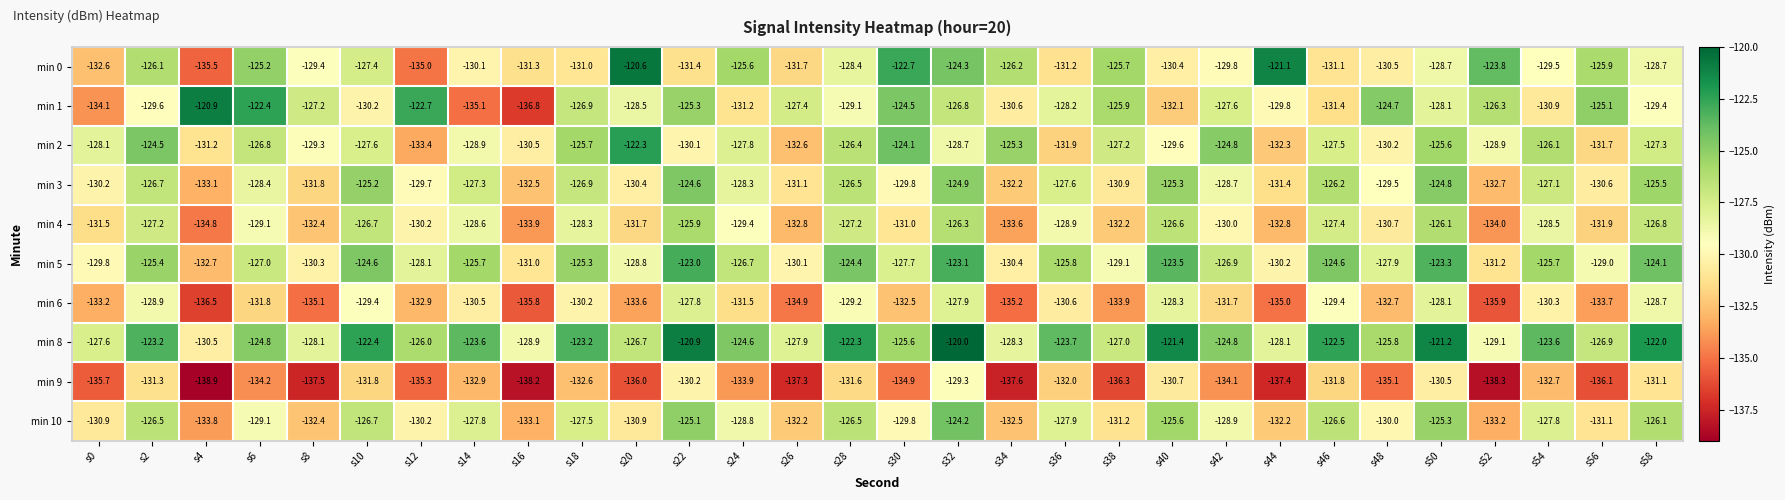

How many distinct data groups are displayed?

10